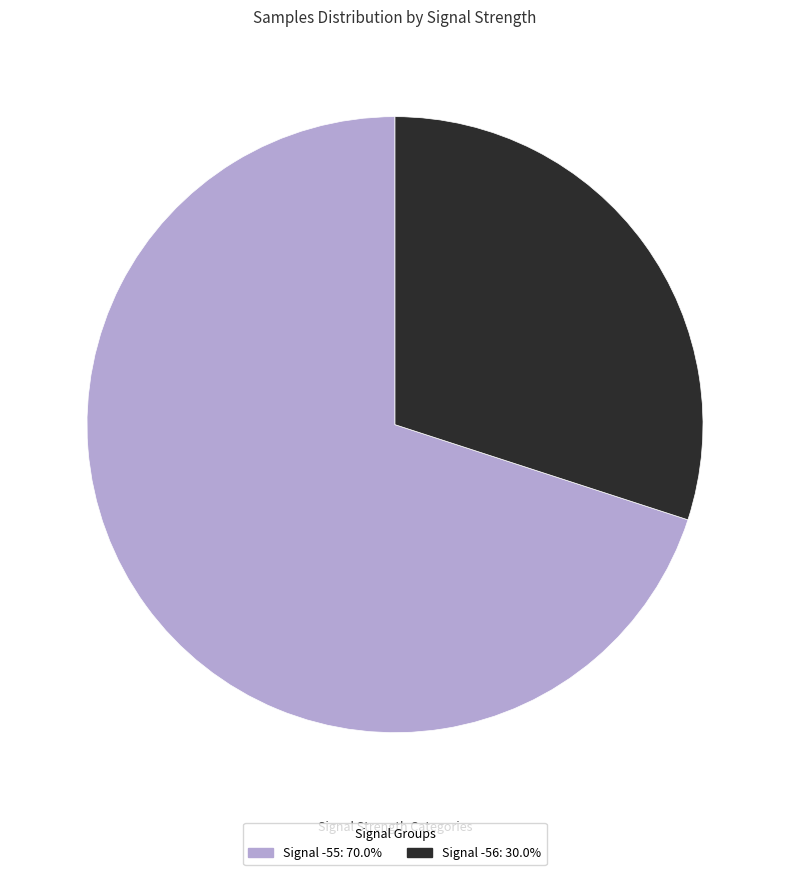

Is there any slice that represents more than half of the pie?

Yes